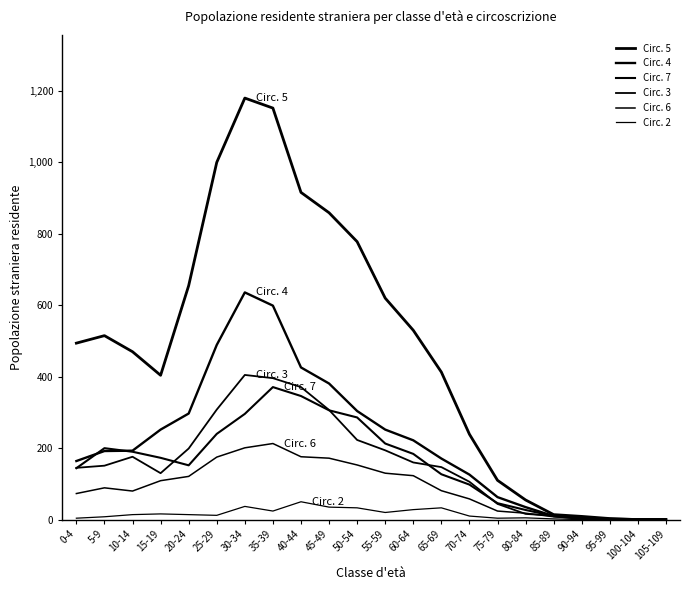

What is the spread (max minus min) of values at 50-54?

745